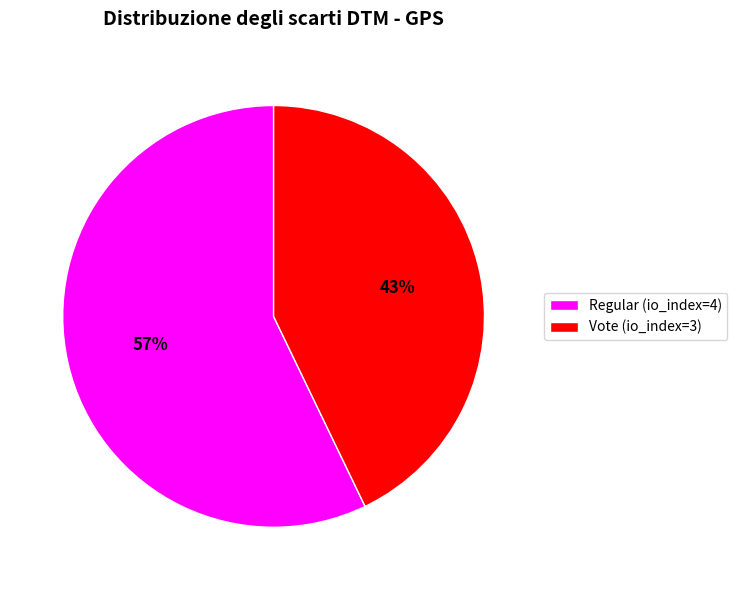

Which slice is the smallest?

Vote (io_index=3)